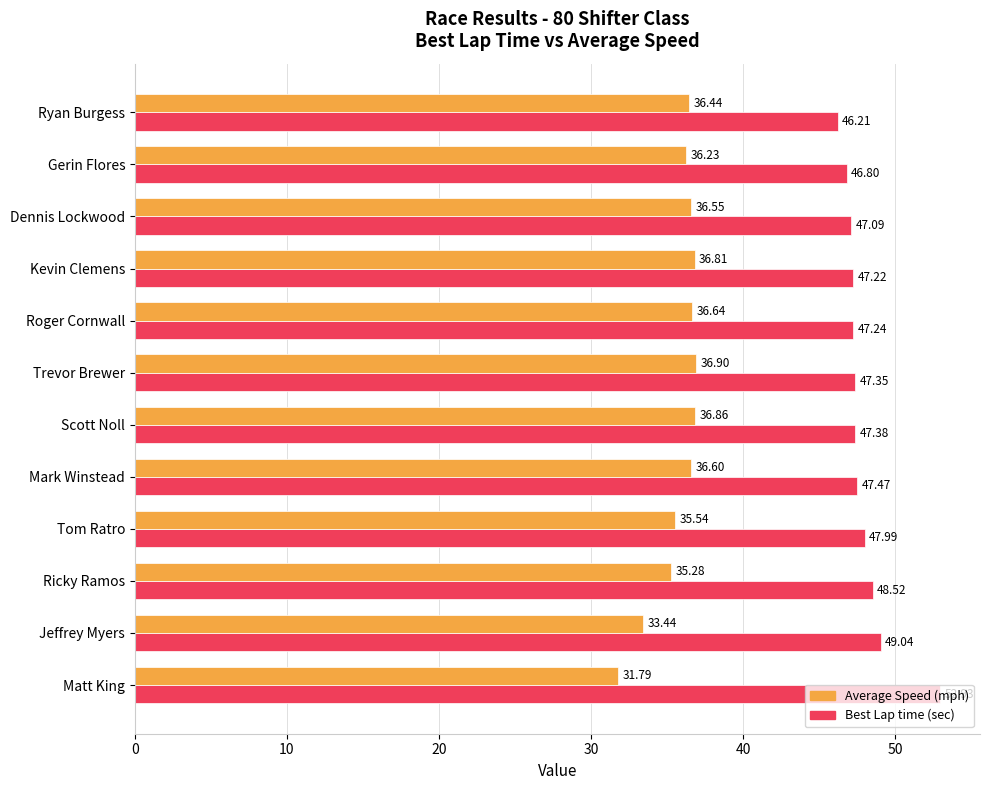

Which label corresponds to the smallest value in the chart?

Matt King